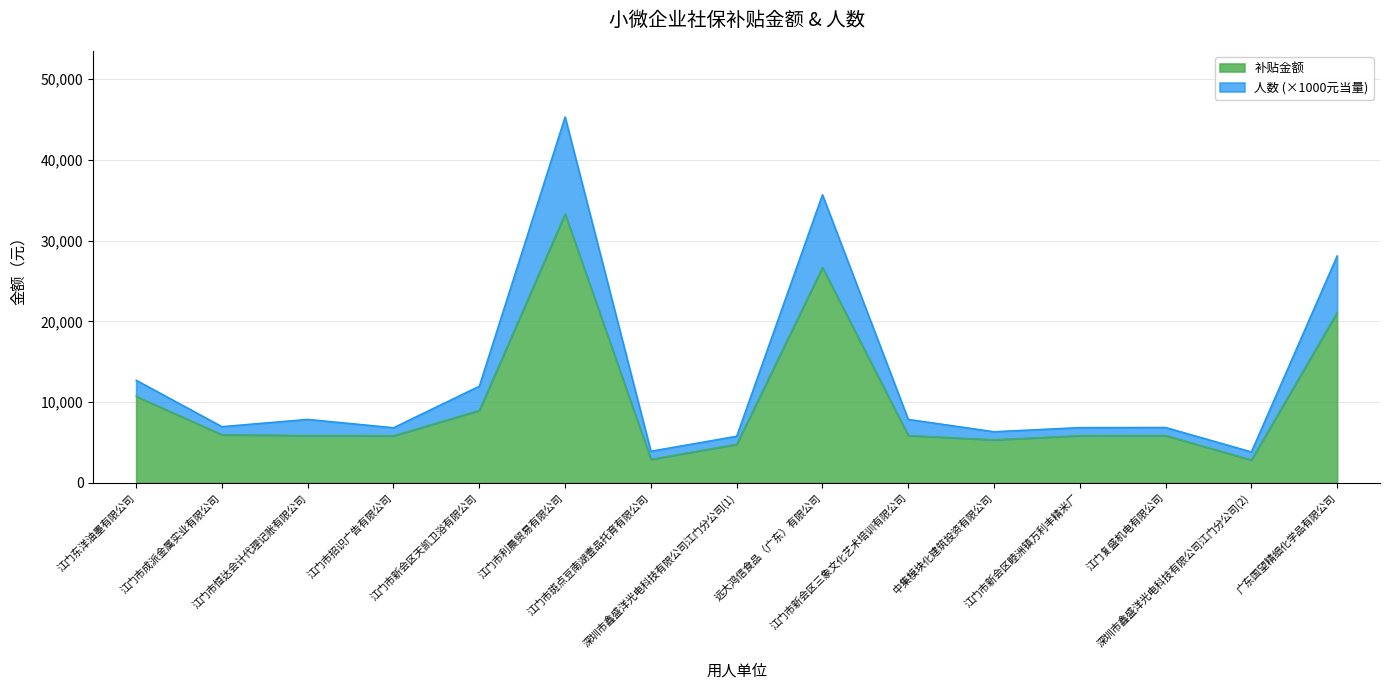

What is the spread (max minus min) of values at 江门东洋油墨有限公司?

2000.0